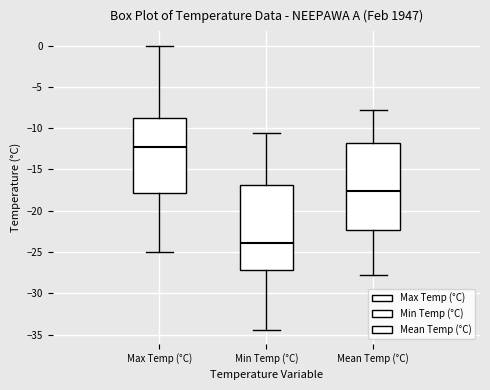

Which box's median line is the highest?

Max Temp (°C)